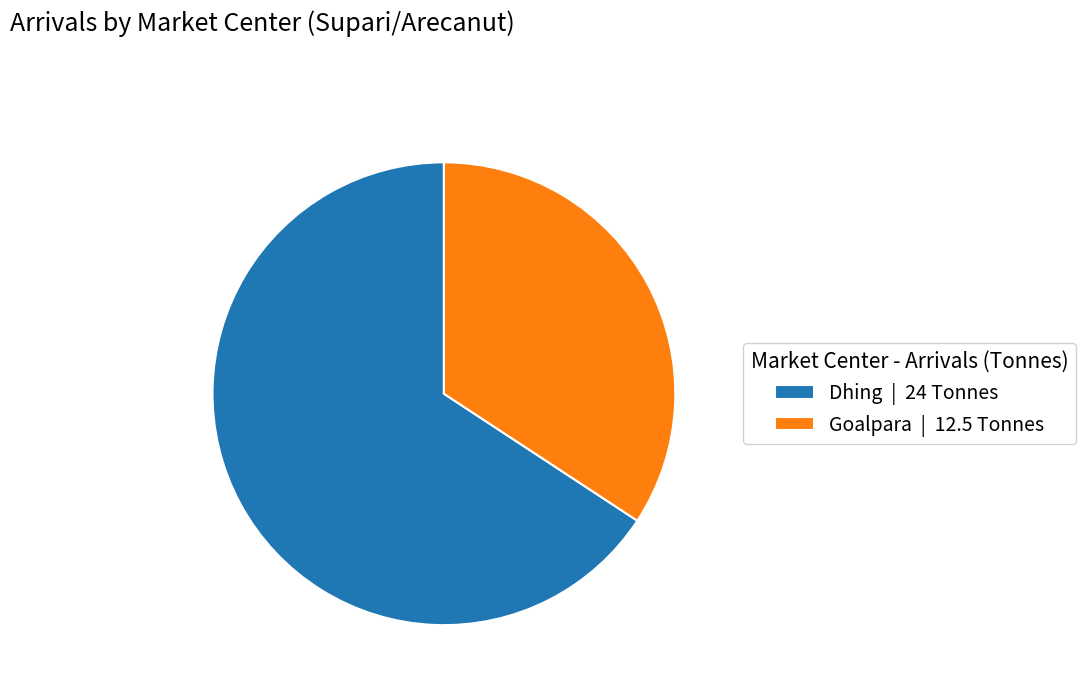

The Goalpara slice represents 40% of the pie. True or false?

False